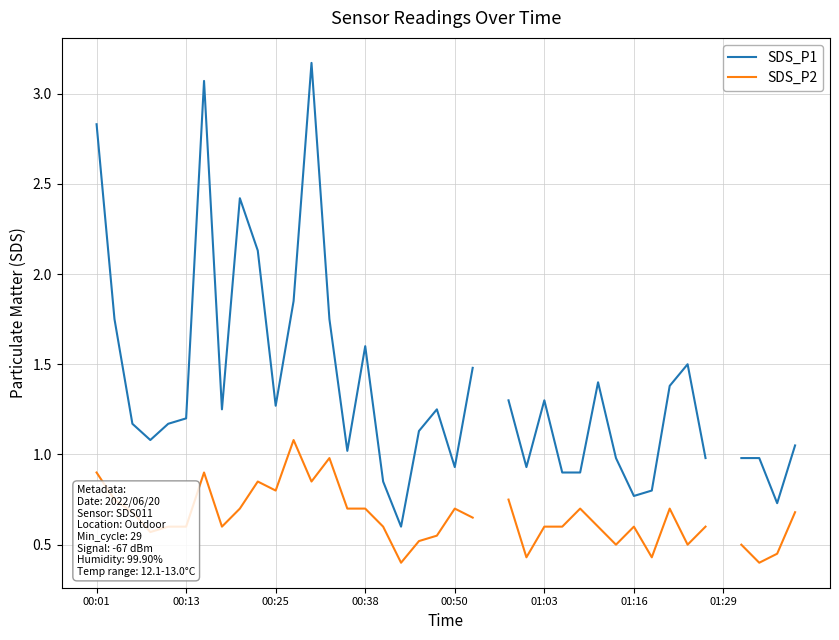

What is the minimum value shown in the chart?

0.4